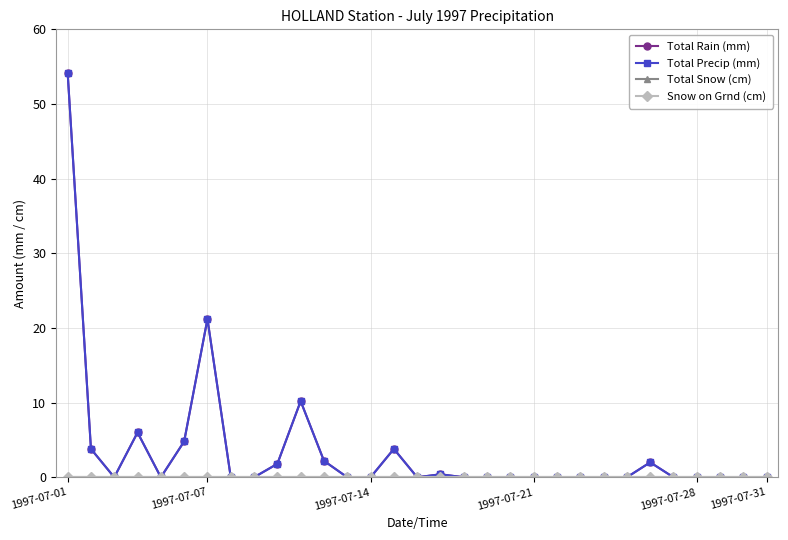

What is the label of the 1st point from the left?

1997-07-01